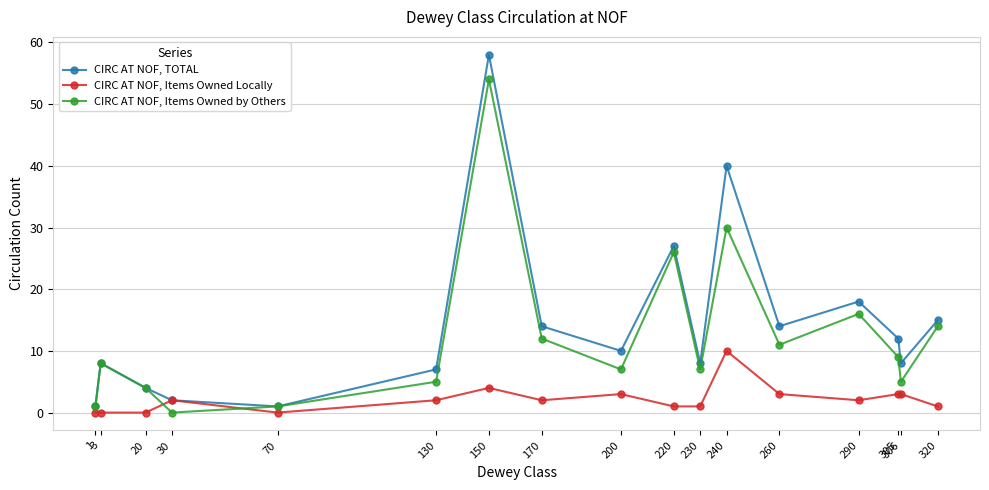

At 290, list the series in order from smallest to largest.

CIRC AT NOF, Items Owned Locally, CIRC AT NOF, Items Owned by Others, CIRC AT NOF, TOTAL